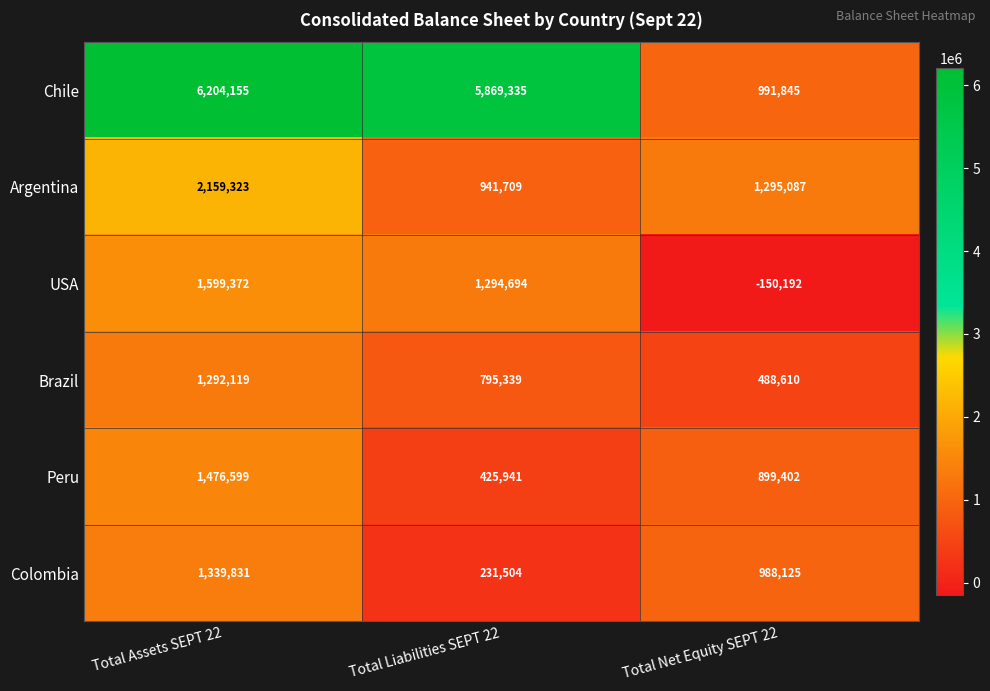

What is the difference between the maximum and minimum values in the Brazil series?

803509